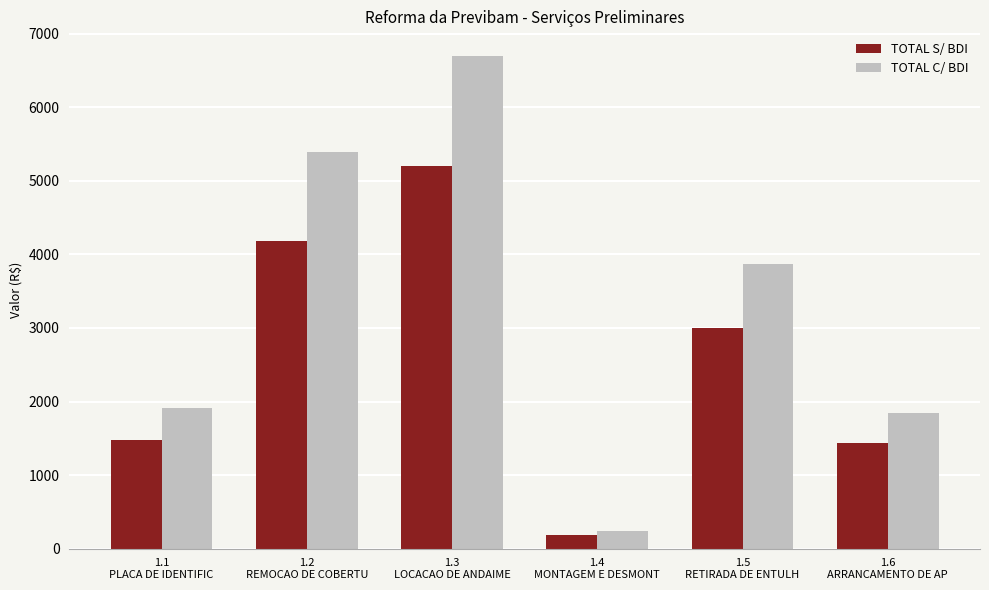

What is the difference between the highest and lowest values at 1.1
PLACA DE IDENTIFIC?

426.2